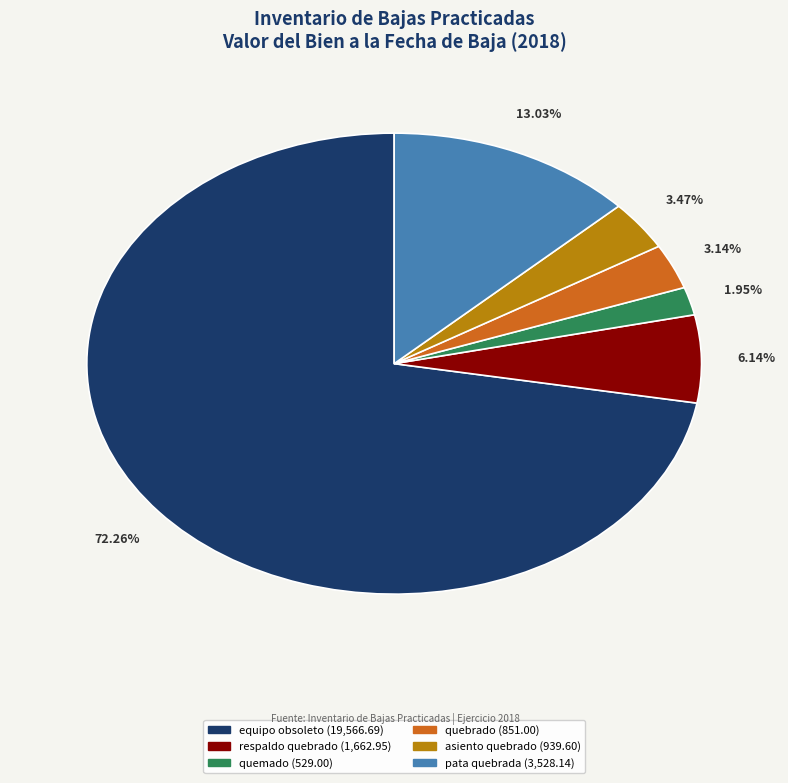

Does any single category account for the majority?

Yes